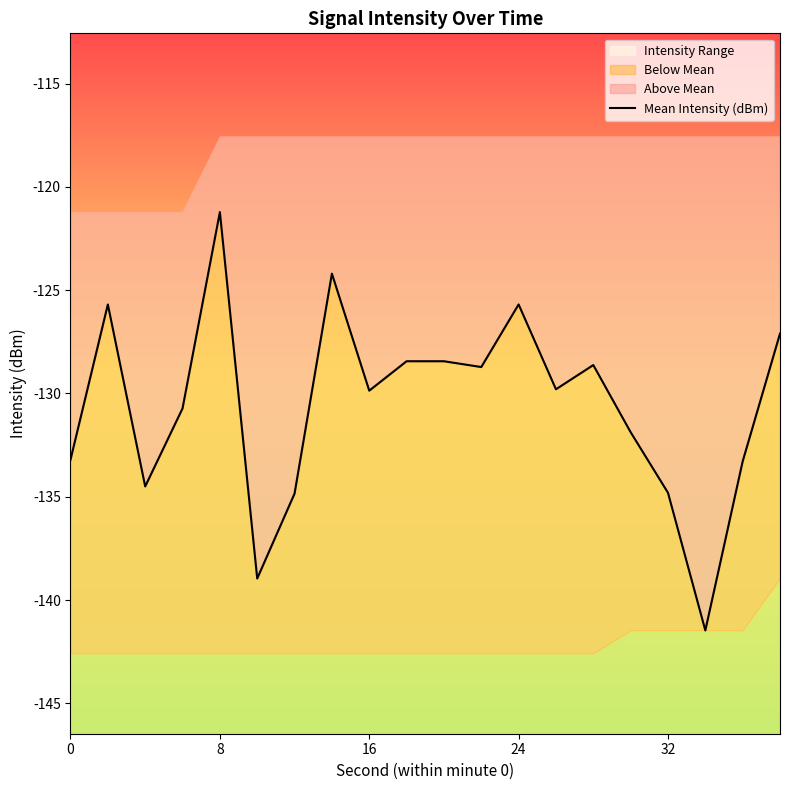

What is the greatest value displayed?

-121.2